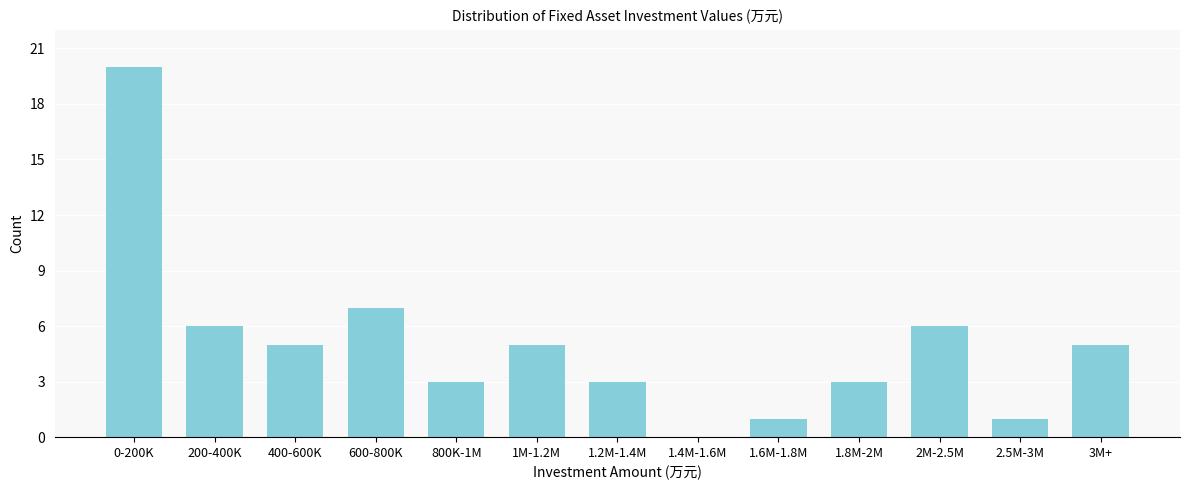

Reading right to left, list all the values displayed in this chart.

3M+=5	2.5M-3M=1	2M-2.5M=6	1.8M-2M=3	1.6M-1.8M=1	1.4M-1.6M=0	1.2M-1.4M=3	1M-1.2M=5	800K-1M=3	600-800K=7	400-600K=5	200-400K=6	0-200K=20